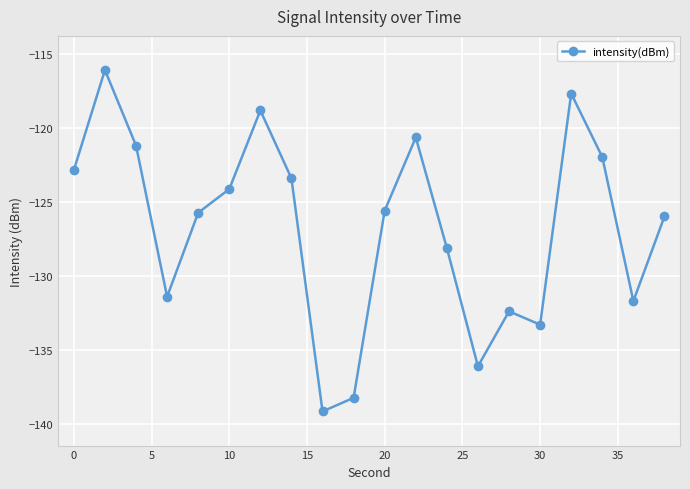

How many interior local peaks (higher than both neighbors) does the data have?

5